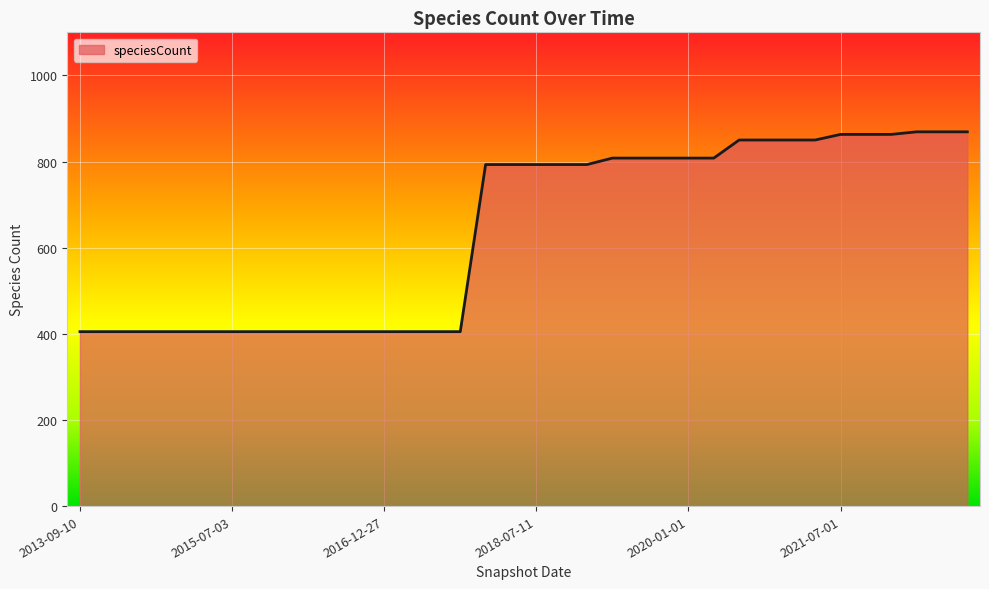

What is the smallest value displayed?

405